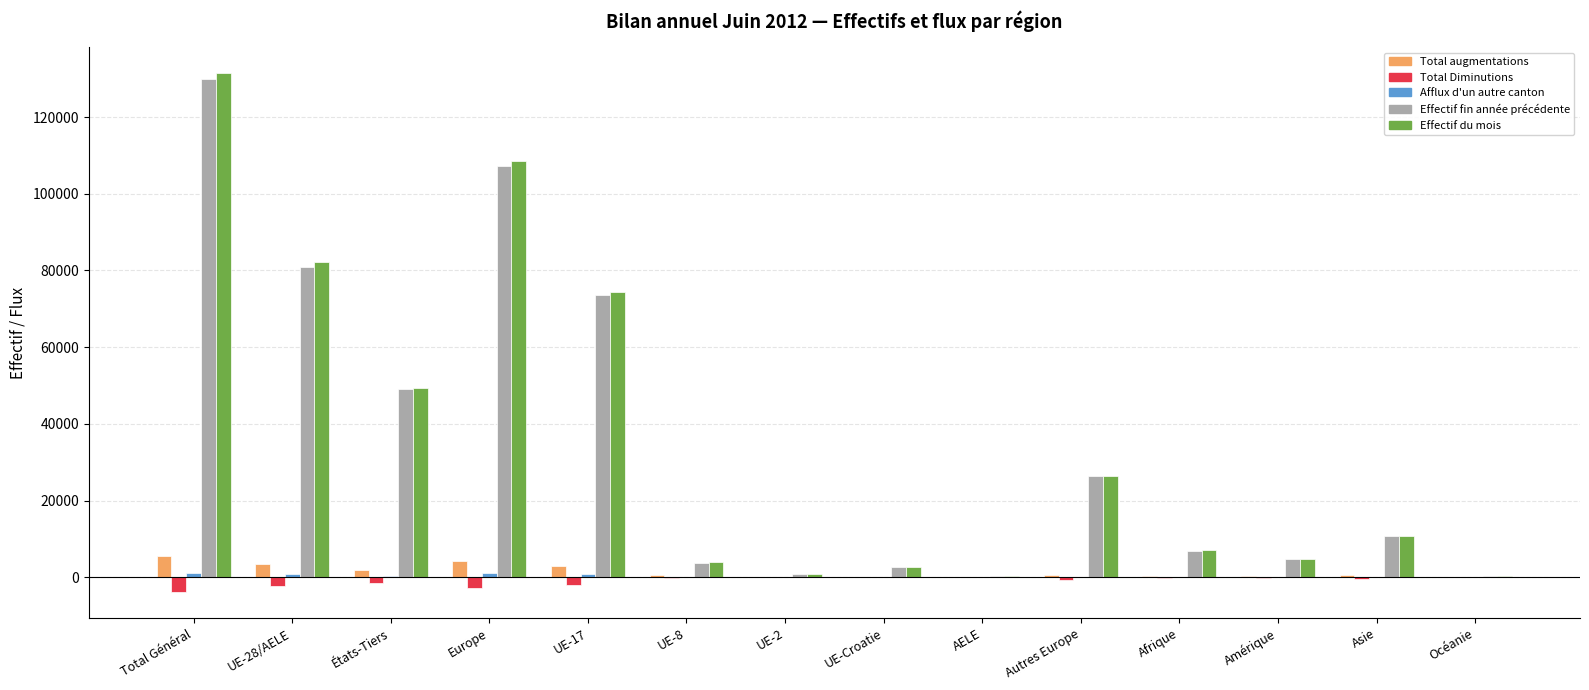

Between UE-17 and Océanie, which series saw the biggest shift?

Effectif du mois